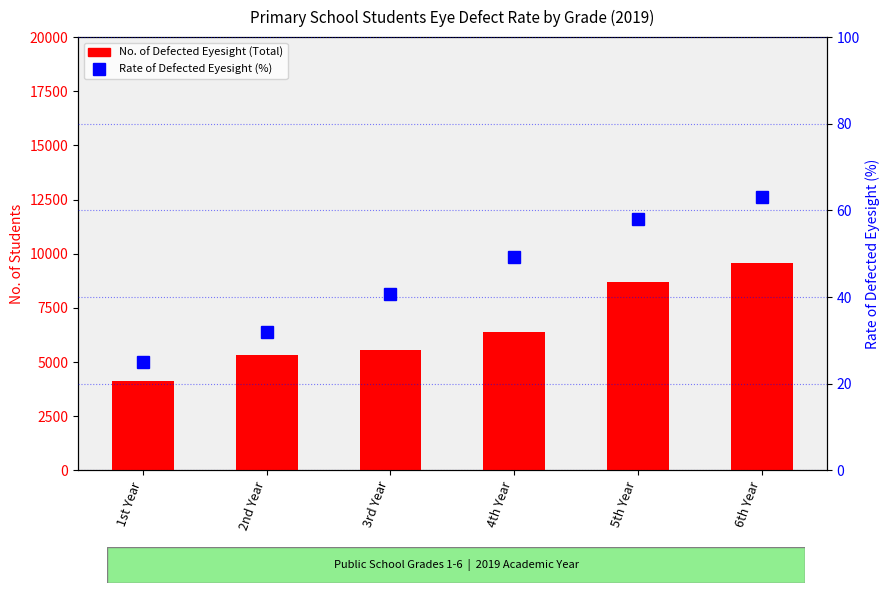

Where does the No. of Defected Eyesight (Total) series first go above 6404?

5th Year